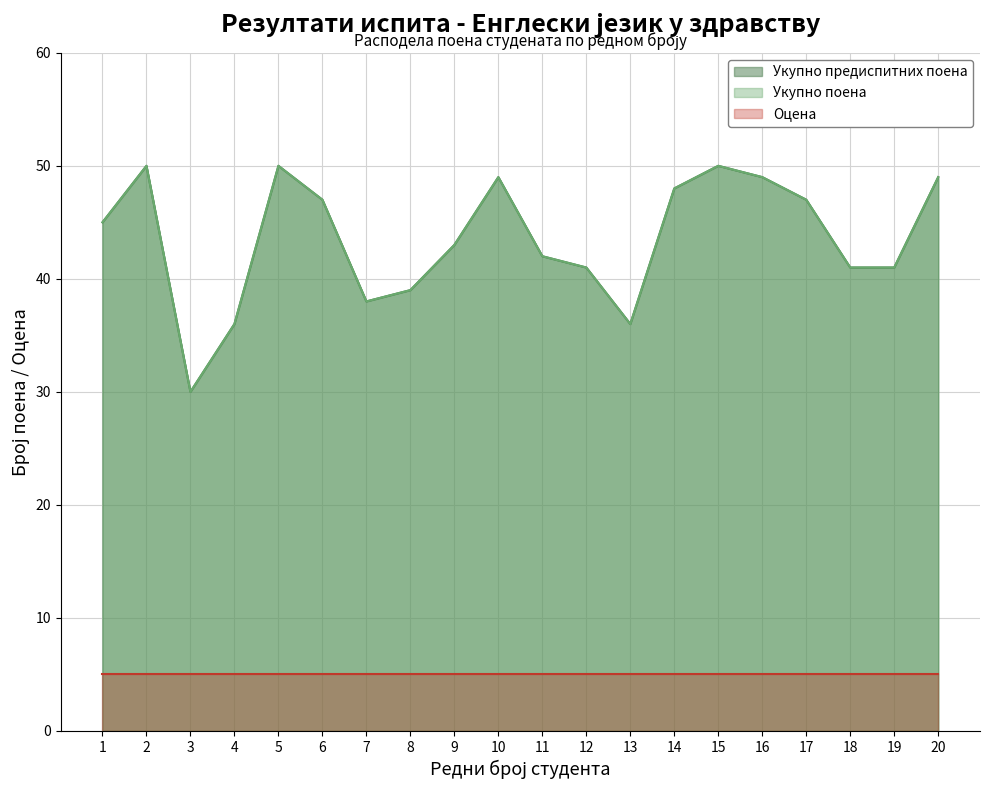

True or false: Укупно предиспитних поена has a value of 83 at 2.

False